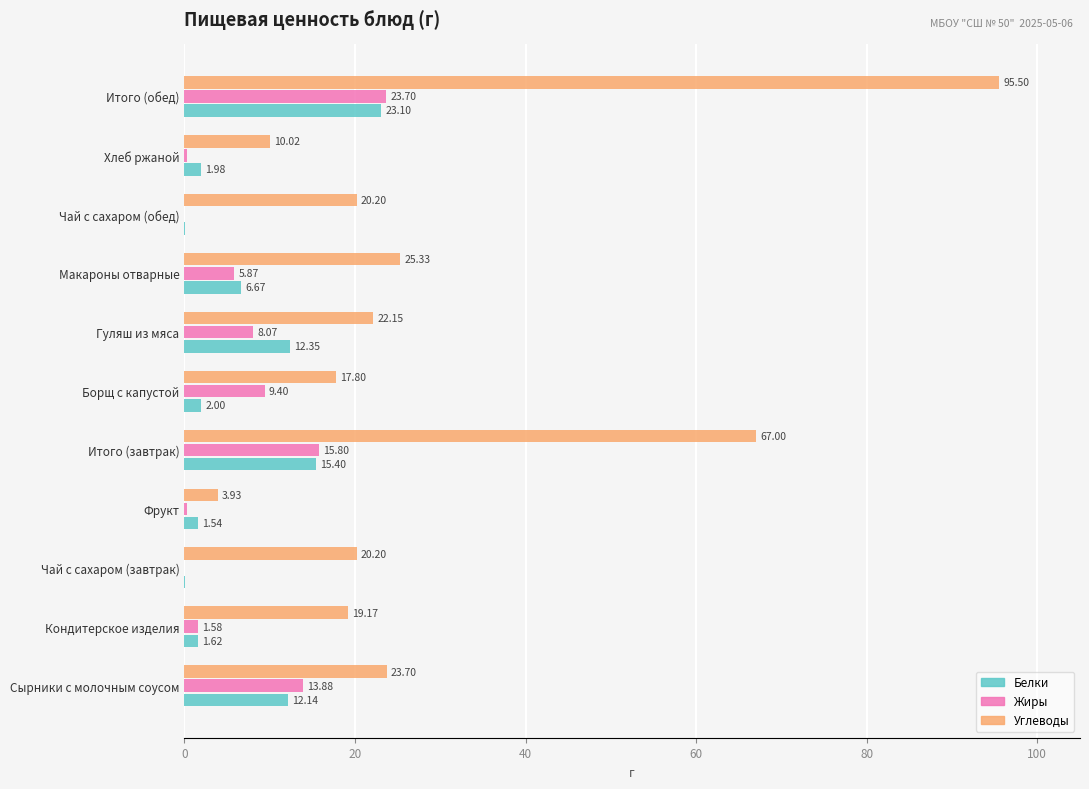

How many series are shown in this chart?

3